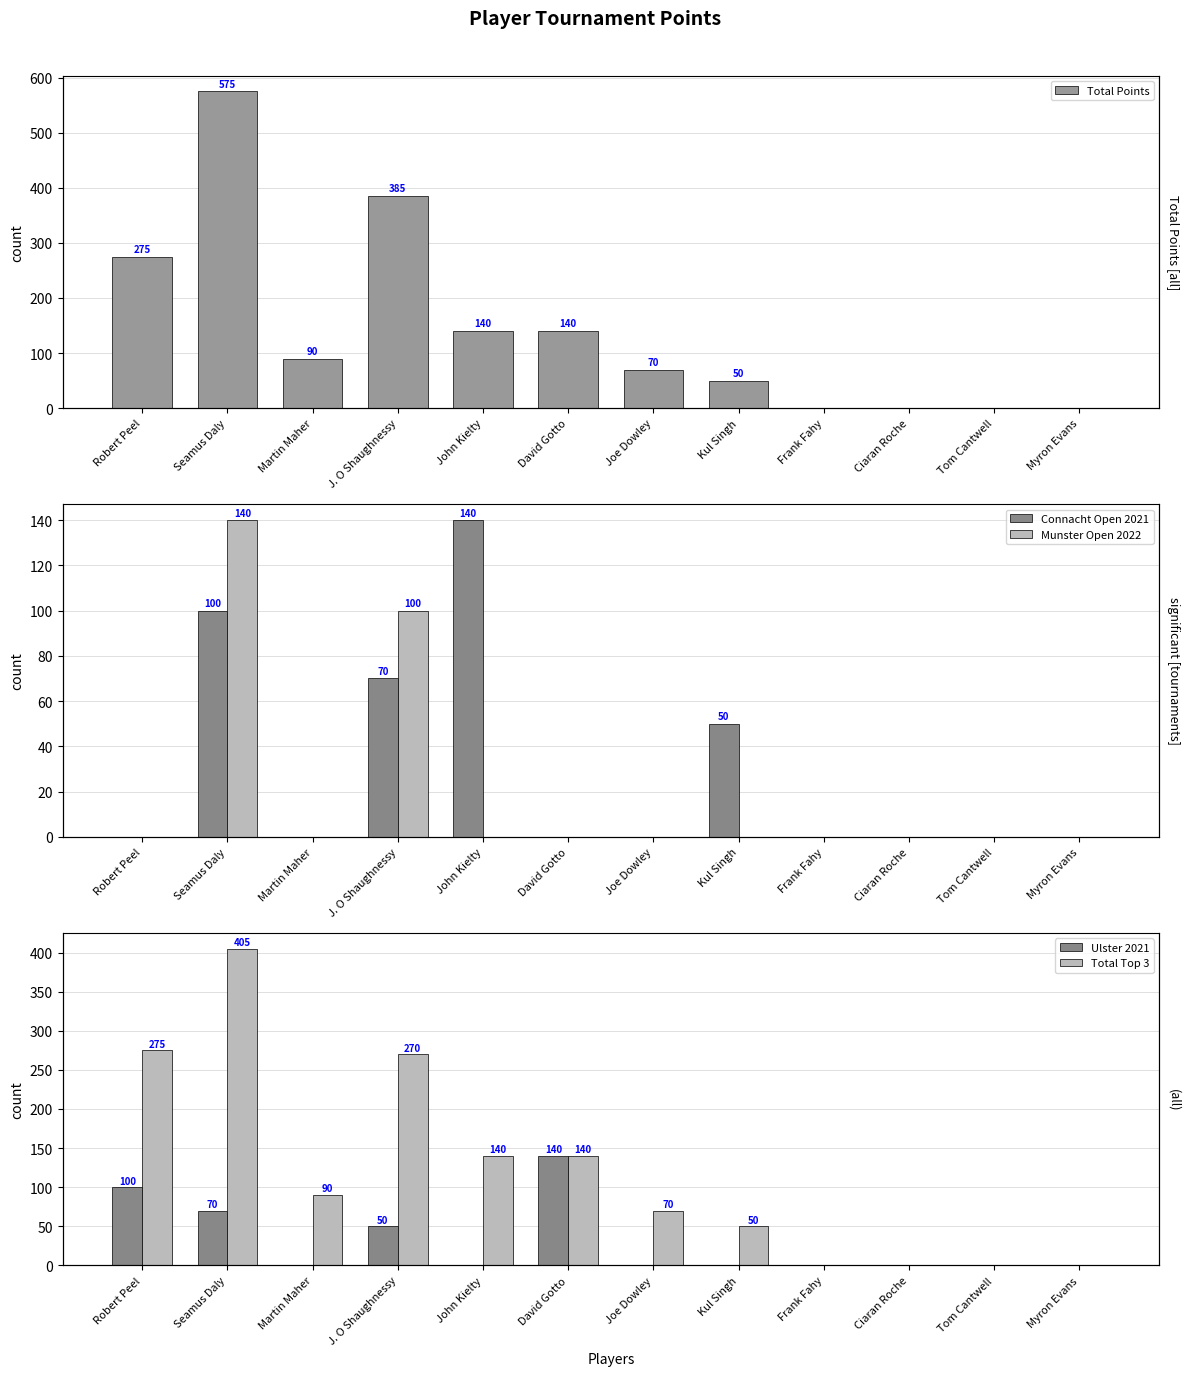

The Munster Open 2022 series shows -53 at Kul Singh. True or false?

False